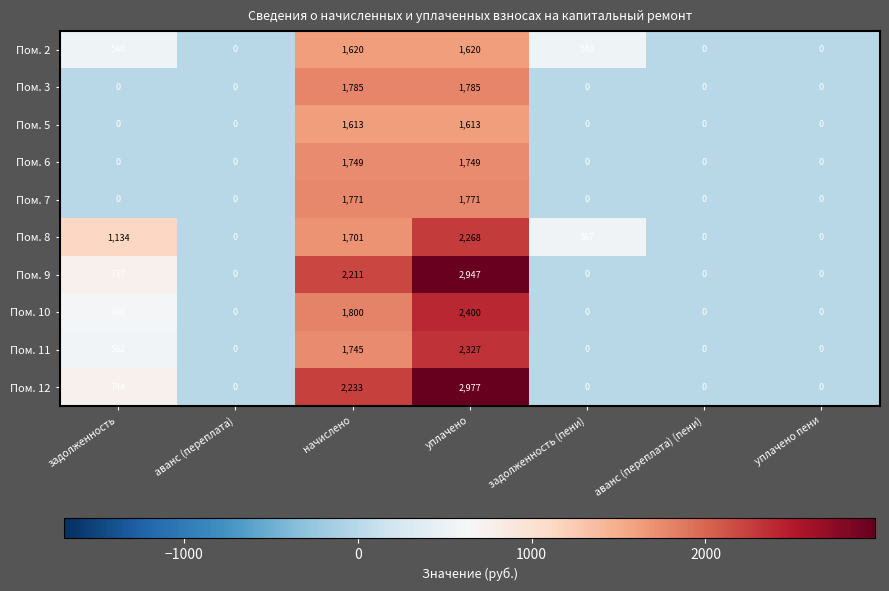

What is the maximum value shown in the chart?

2977